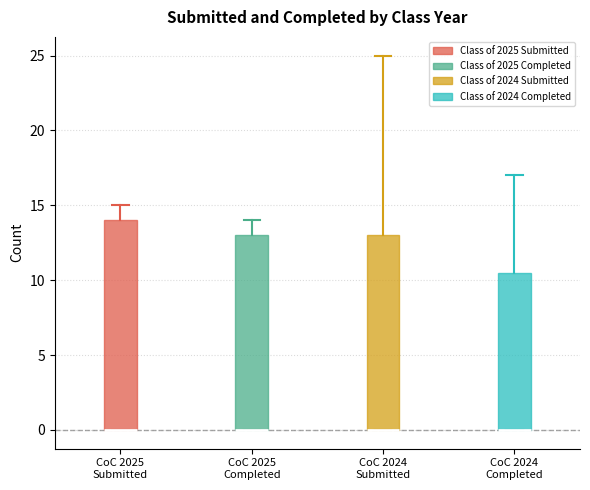

Comparing the boxes themselves (not the whiskers), which one is the tallest?

CoC 2025 Submitted